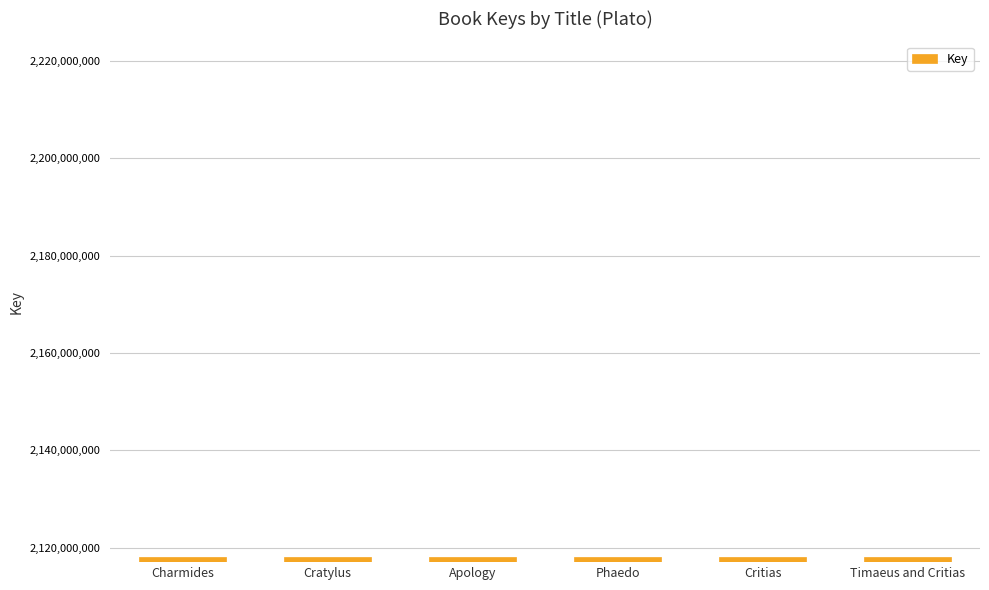

The chart shows a value of 2901861969 at Phaedo. True or false?

False